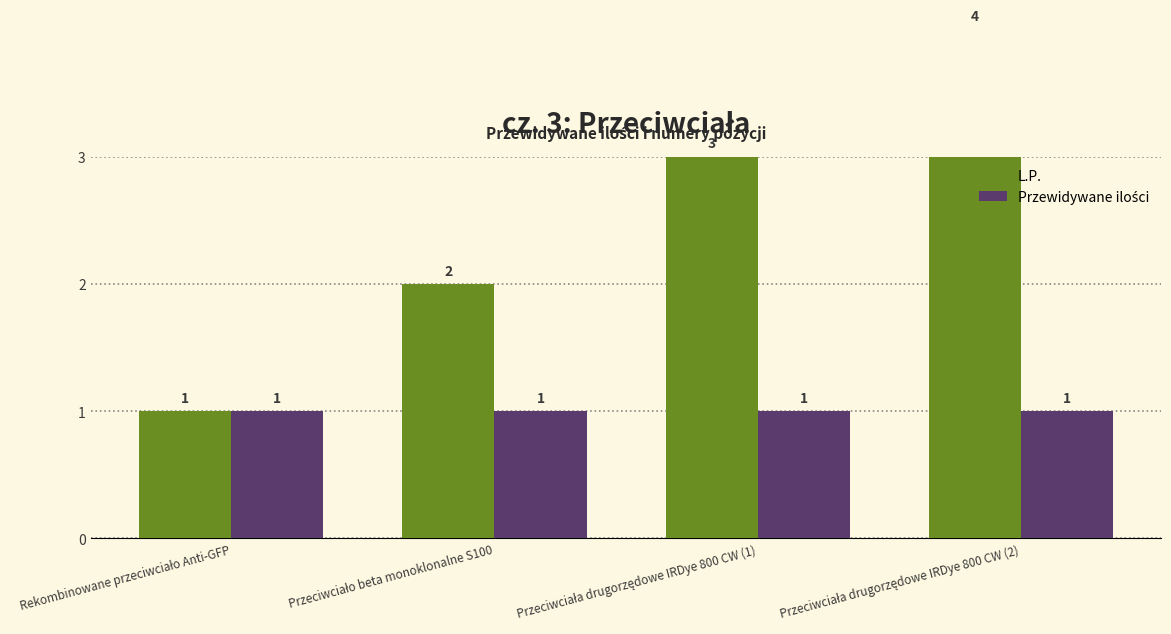

Which series changed the most between Przeciwciało beta monoklonalne S100 and Przeciwciała drugorzędowe IRDye 800 CW (2)?

L.P.